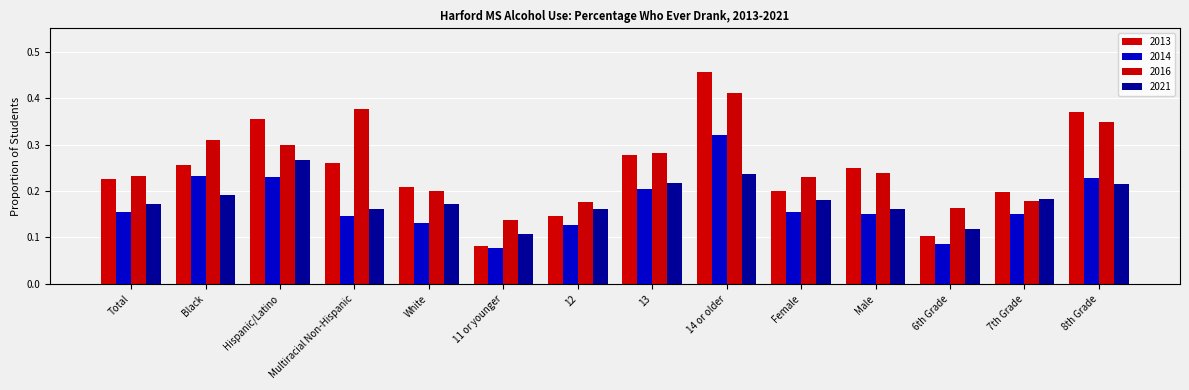

What are all the series names shown in the legend?

2013, 2014, 2016, 2021